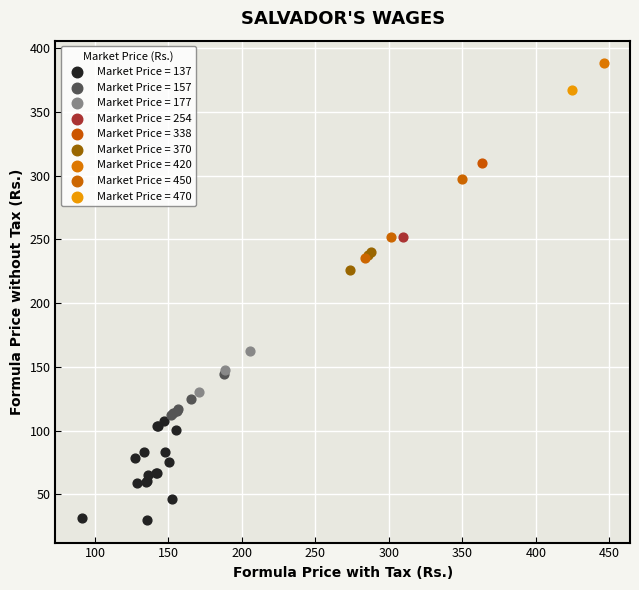

What are all the series names shown in the legend?

Market Price = 137, Market Price = 157, Market Price = 177, Market Price = 254, Market Price = 338, Market Price = 370, Market Price = 420, Market Price = 450, Market Price = 470